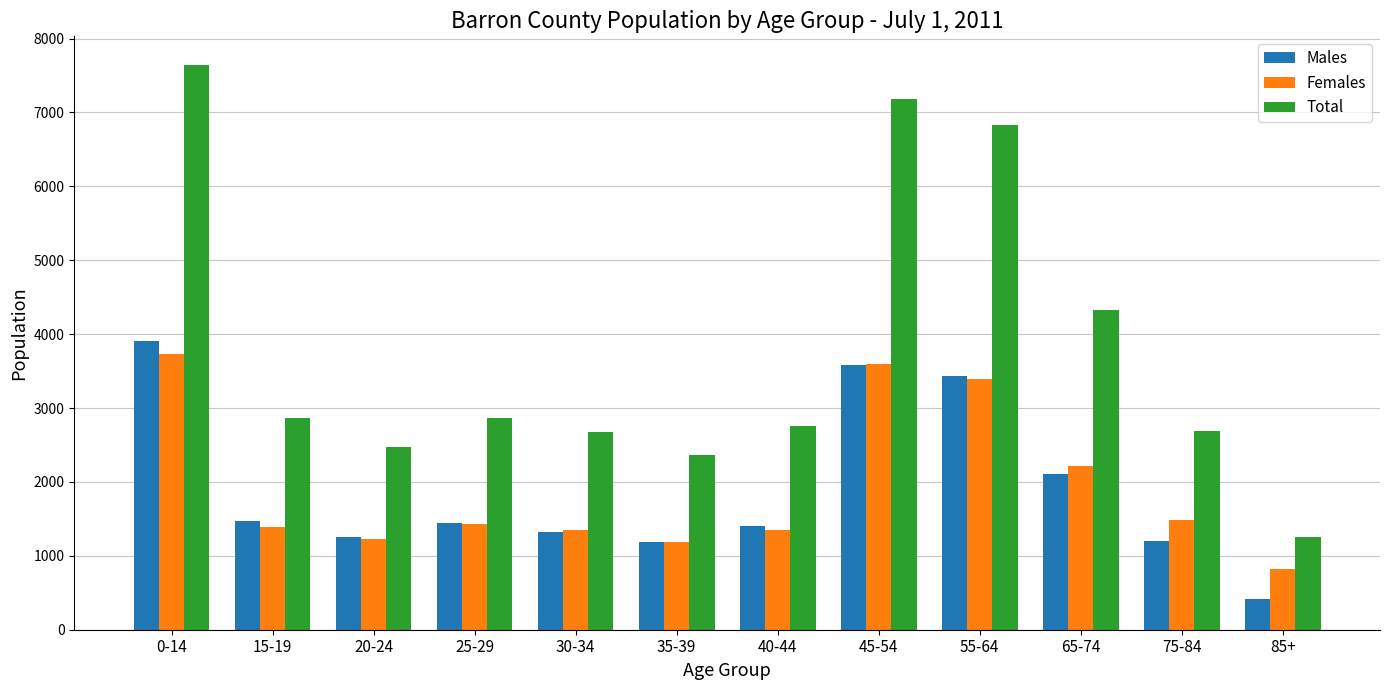

What is the spread (max minus min) of values at 35-39?

1186